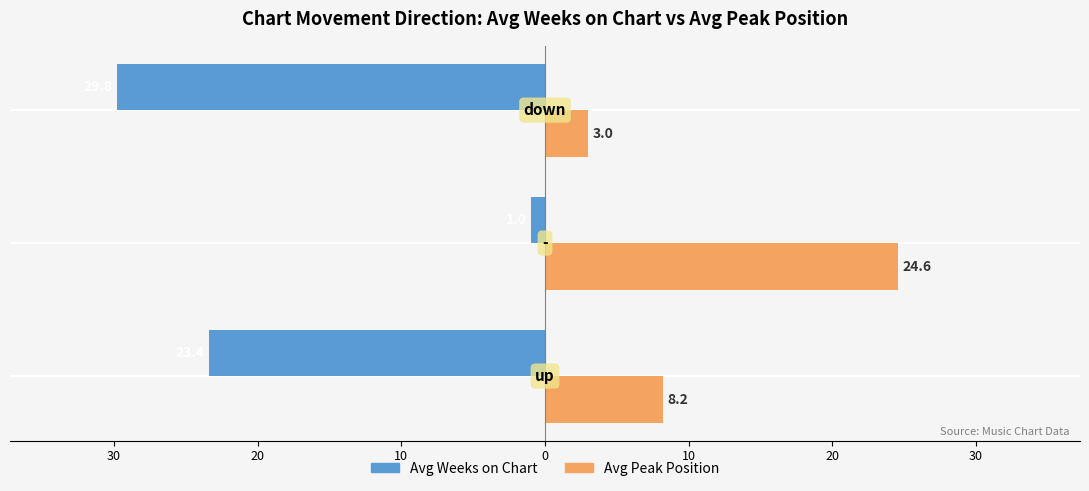

What are all the series names shown in the legend?

Avg Weeks on Chart, Avg Peak Position